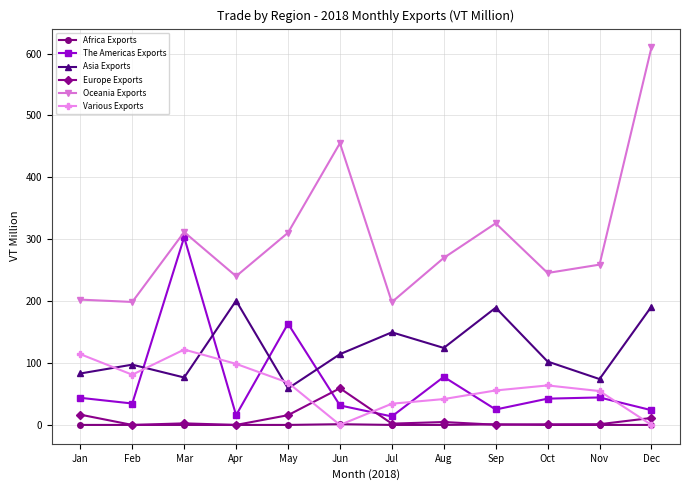

What is the value of the The Americas Exports point at the 9th from the left?

24.9